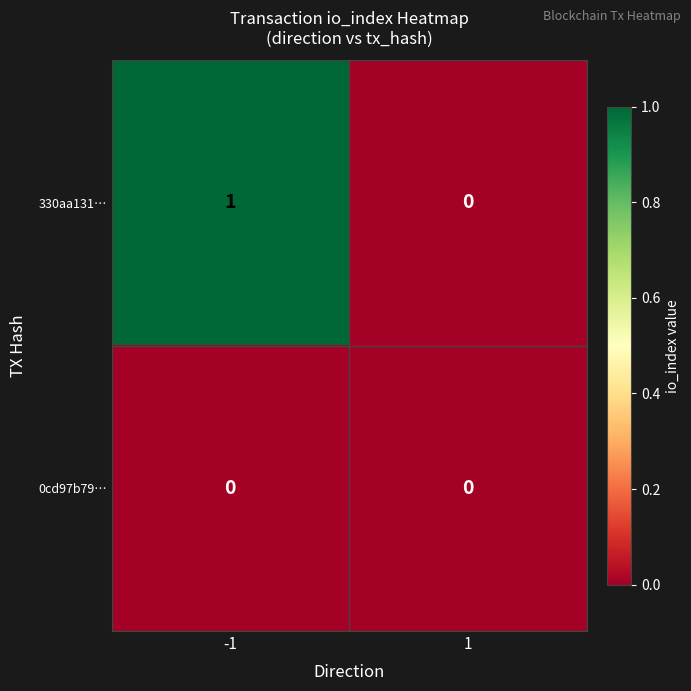

Is the value of 330aa131… at -1 greater than the value of 0cd97b79… at 1?

Yes